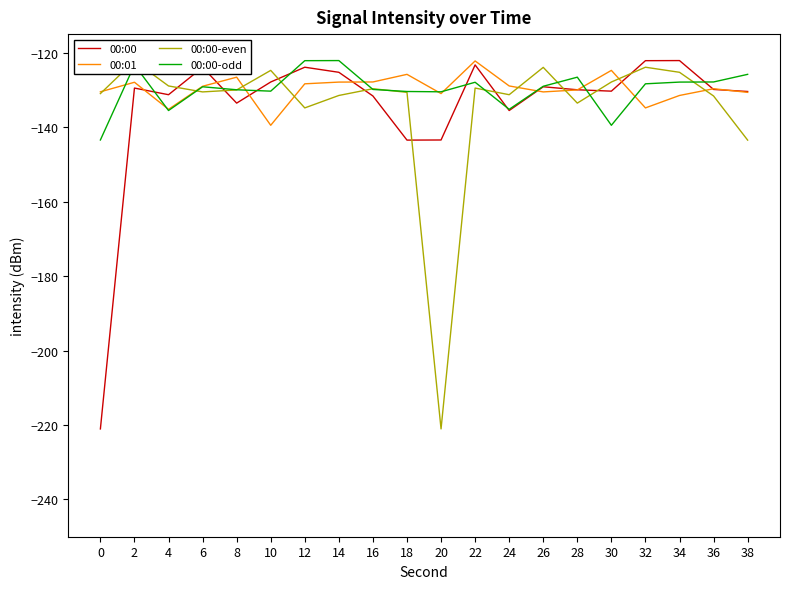

Which category has the highest value in the 00:00-even series?

2